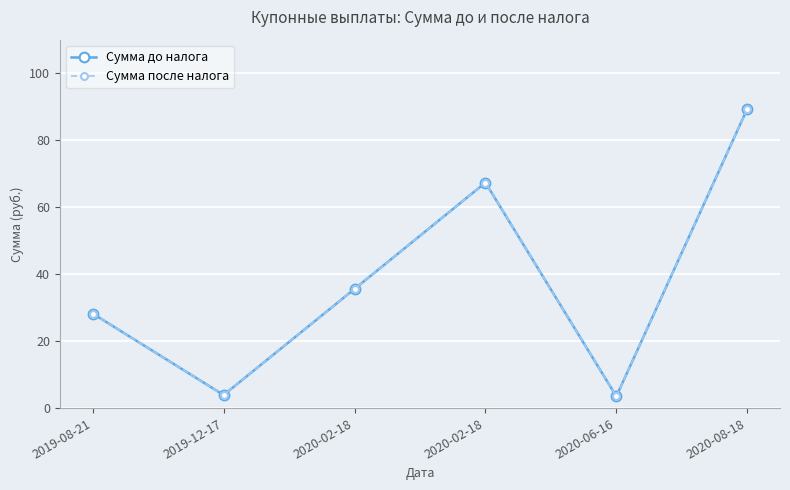

Which has a higher value, 2020-06-16 or 2020-08-18?

2020-08-18